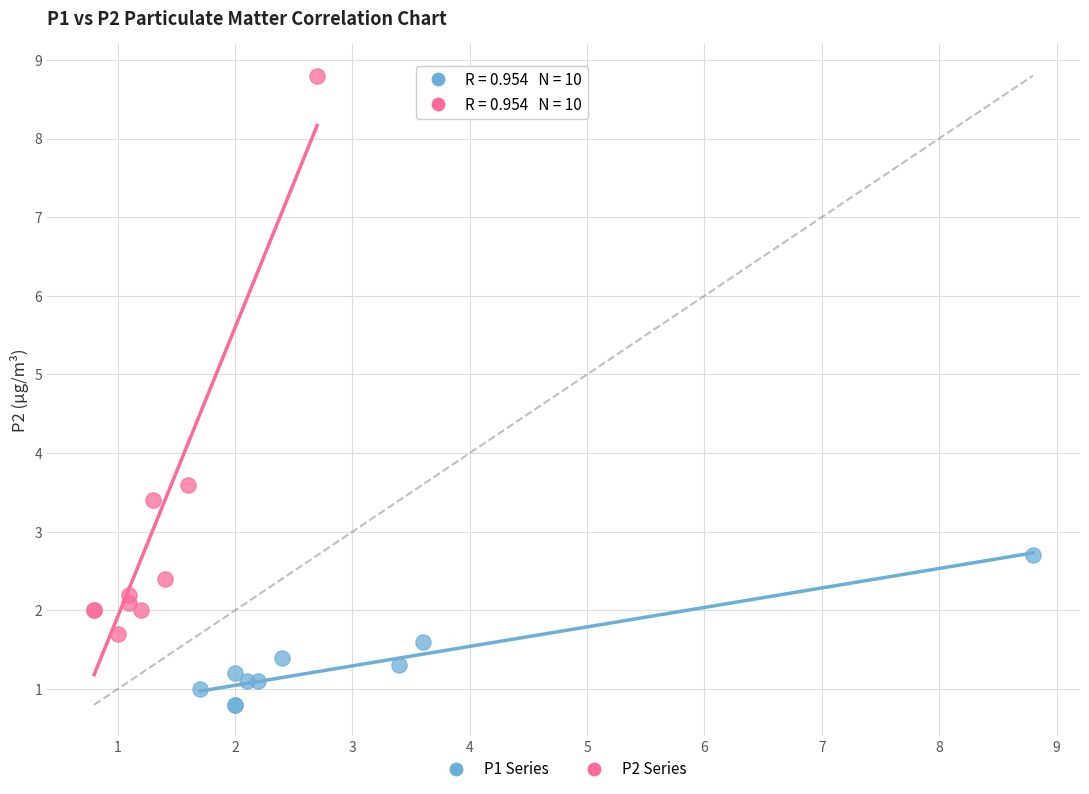

Which series has the largest Y range (max minus min)?

P2 Series